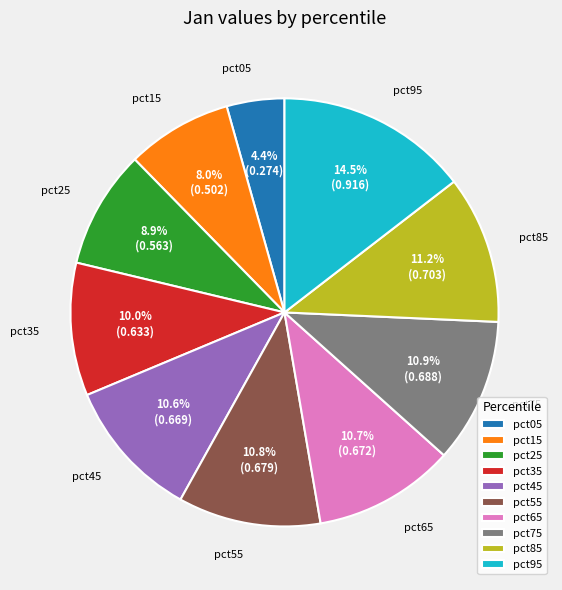

What percentage is the pct75 slice, to the nearest percent?

11%